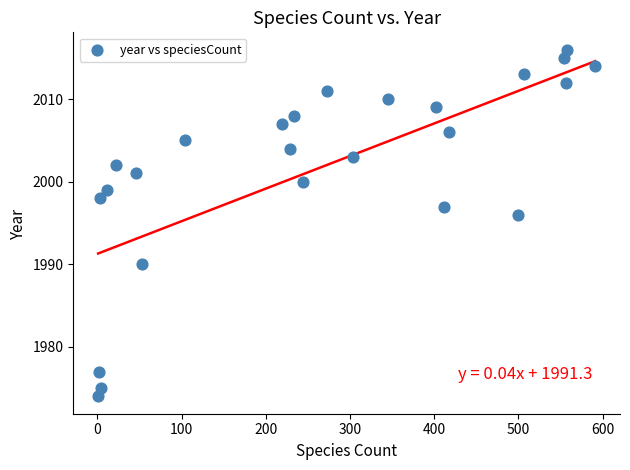

What Y value in the scatter plot is closest to 1995?

1996